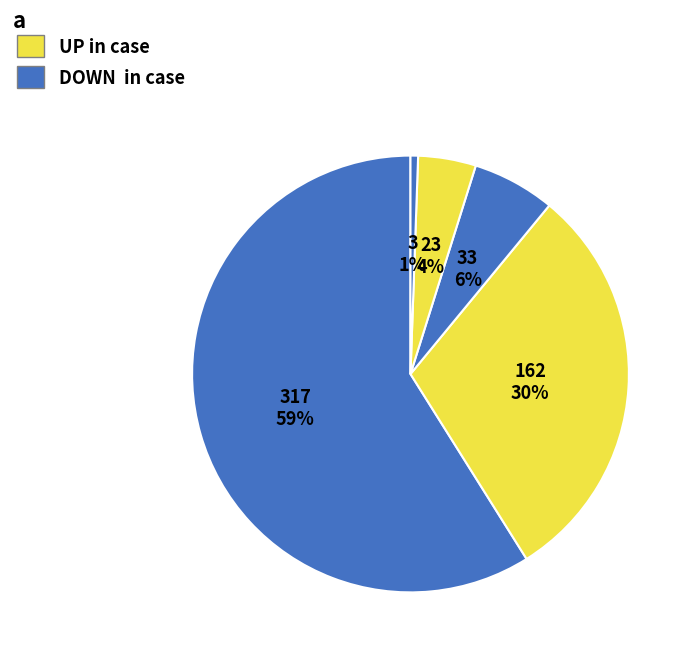

How many segments does this pie chart have?

5